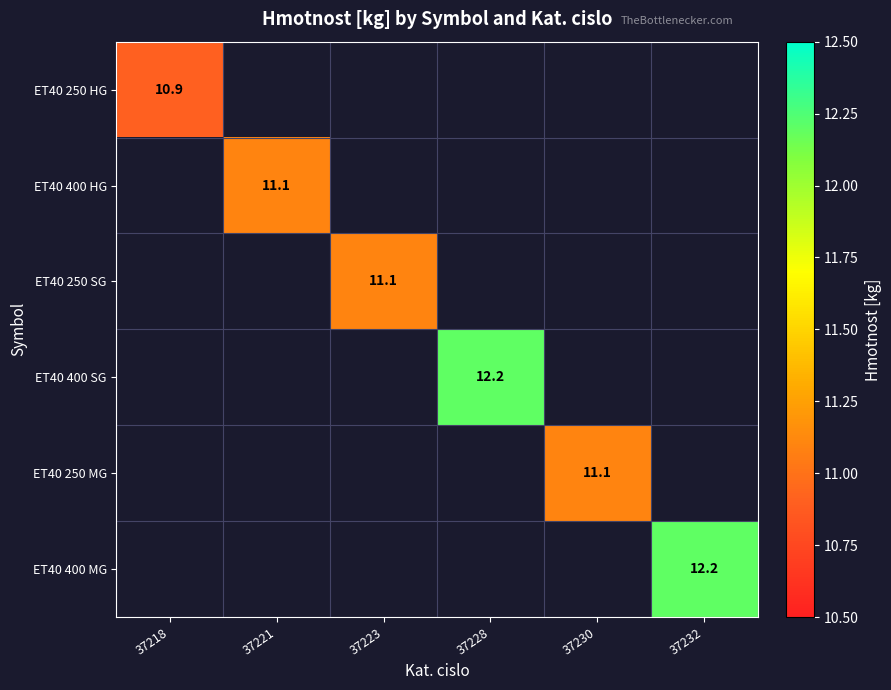

The value of ET40 250 SG at 37223 is 11.1. True or false?

True